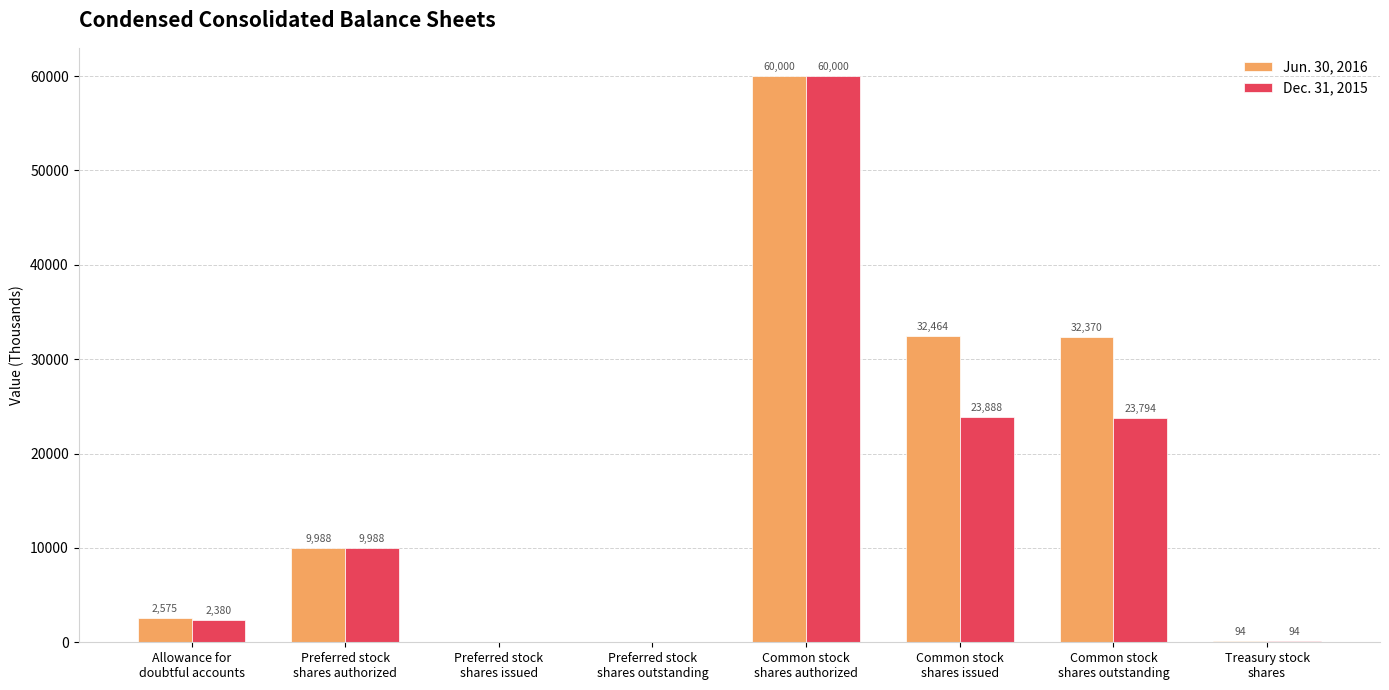

True or false: Jun. 30, 2016 has a value of 98647 at Common stock
shares authorized.

False